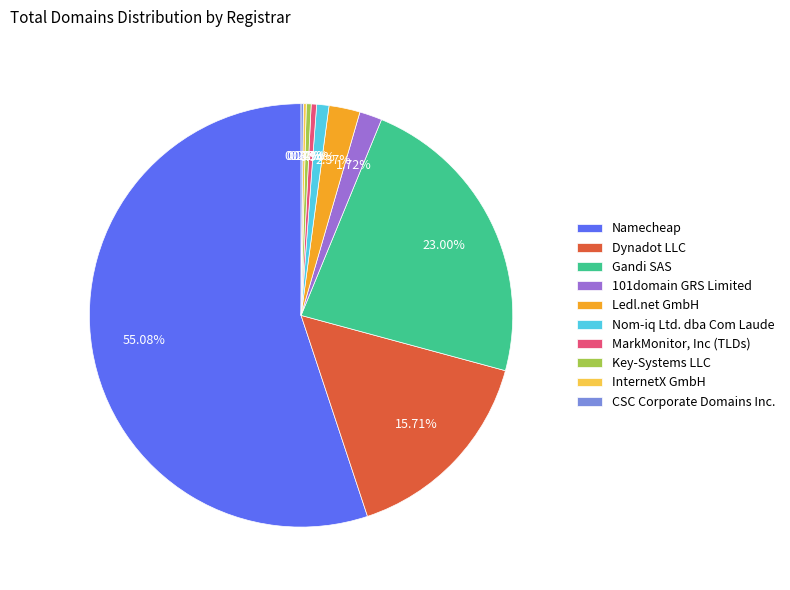

What is the ratio of the value at 101domain GRS Limited to the value at Dynadot LLC?

0.1